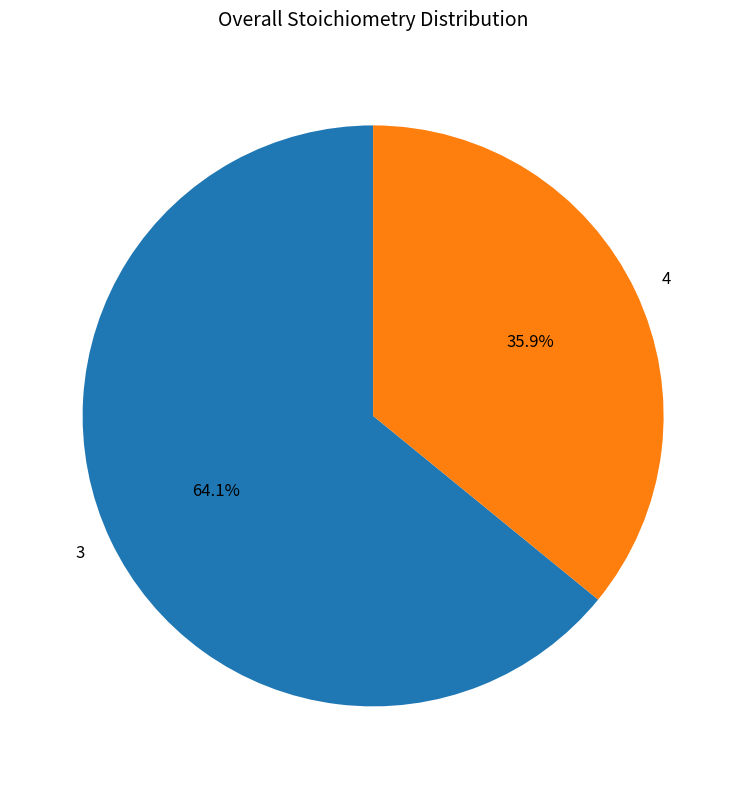

Which category has the biggest portion of the pie?

3